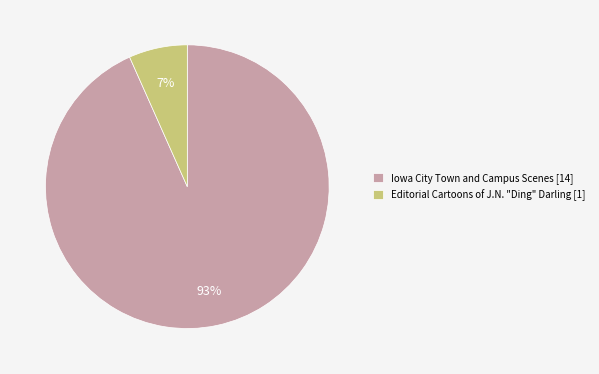

To the nearest percent, what portion does Editorial Cartoons of J.N. "Ding" Darling [1] represent?

7%